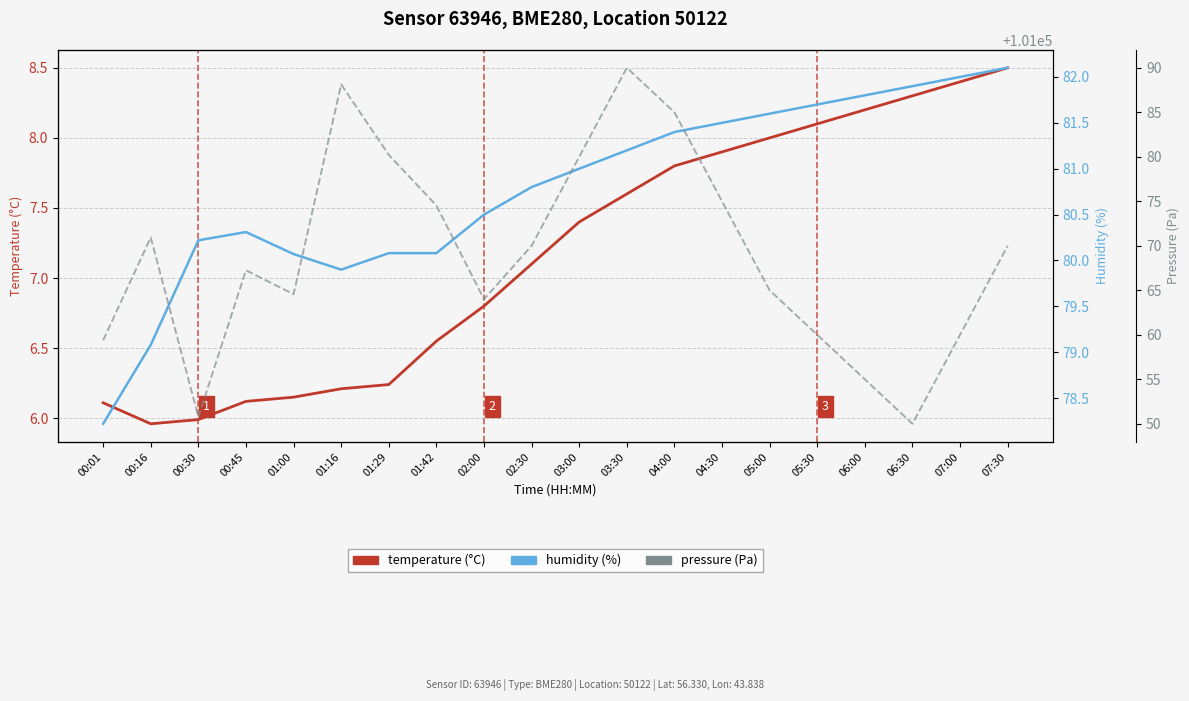

What is the maximum value shown in the chart?

101090.0